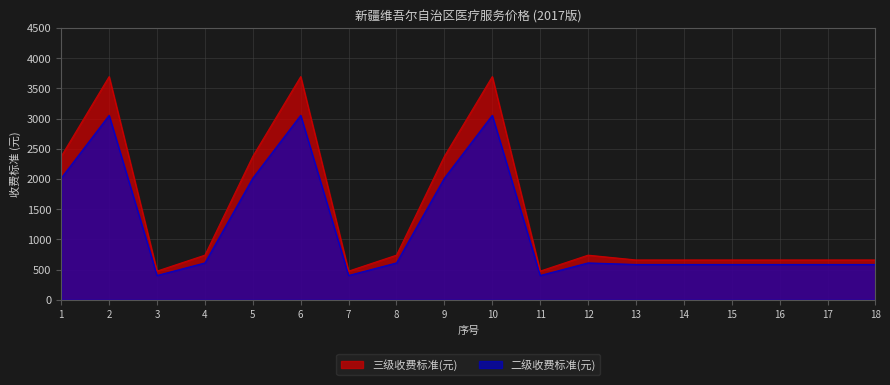

Which series has the largest range (max minus min)?

三级收费标准(元)